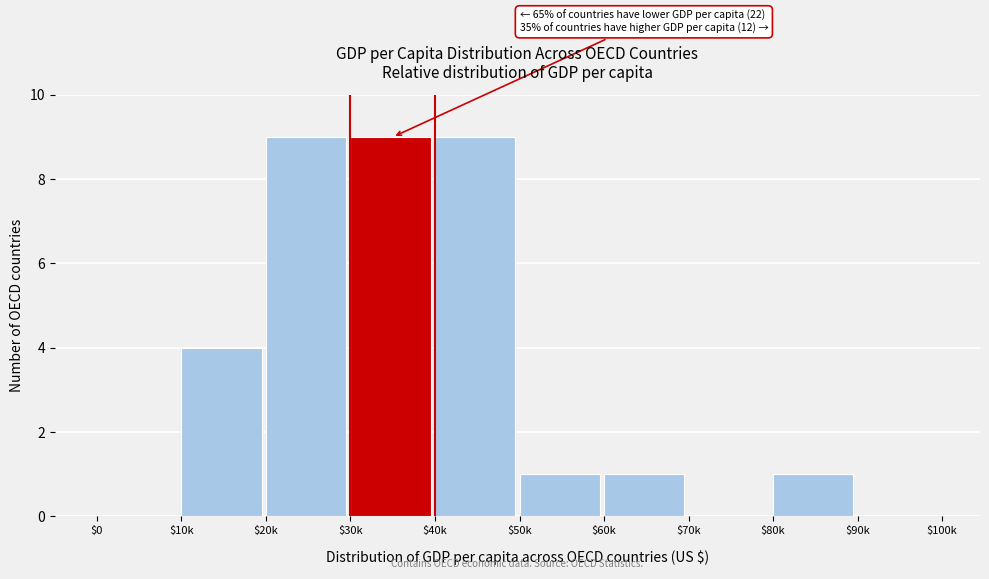

Is it true that the value at $90k is 5?

False